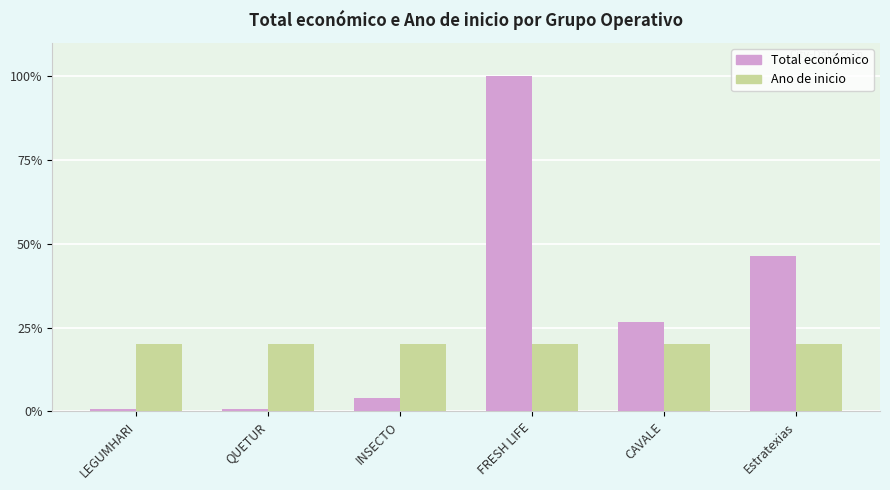

Rank the series at QUETUR from highest to lowest value.

Ano de inicio, Total económico